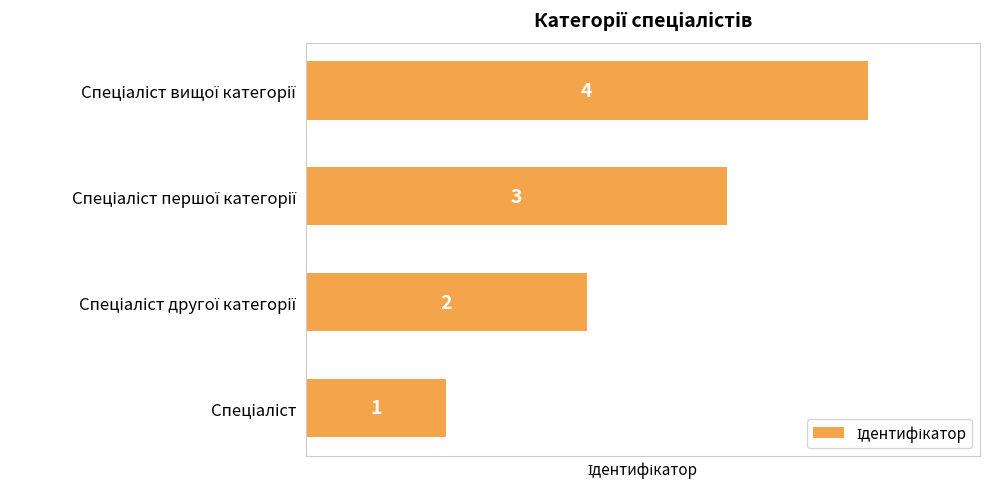

What is the maximum value shown in the chart?

4